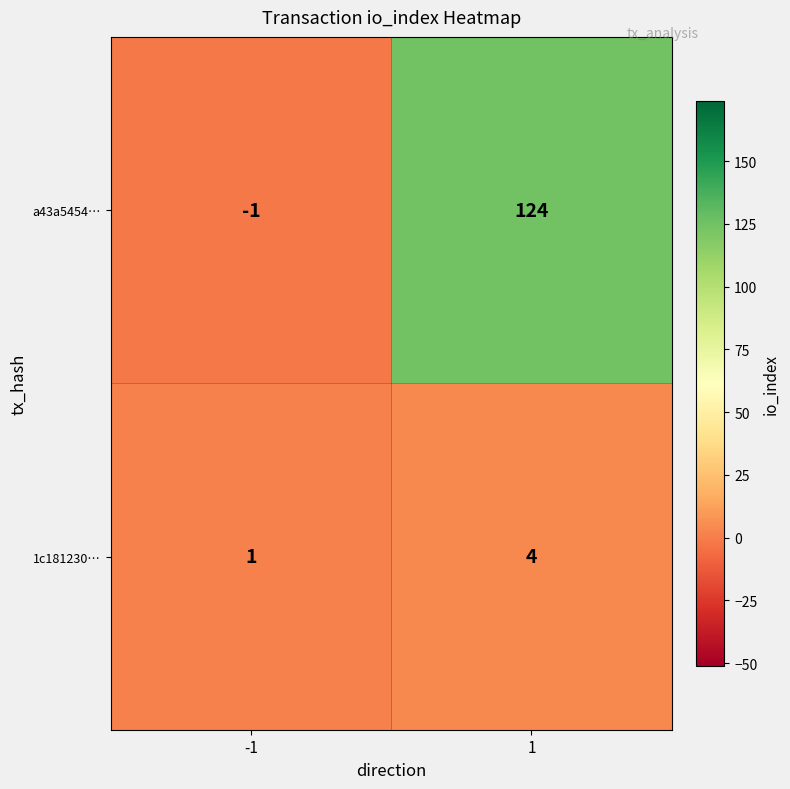

What is the difference between the highest and lowest values at -1?

2